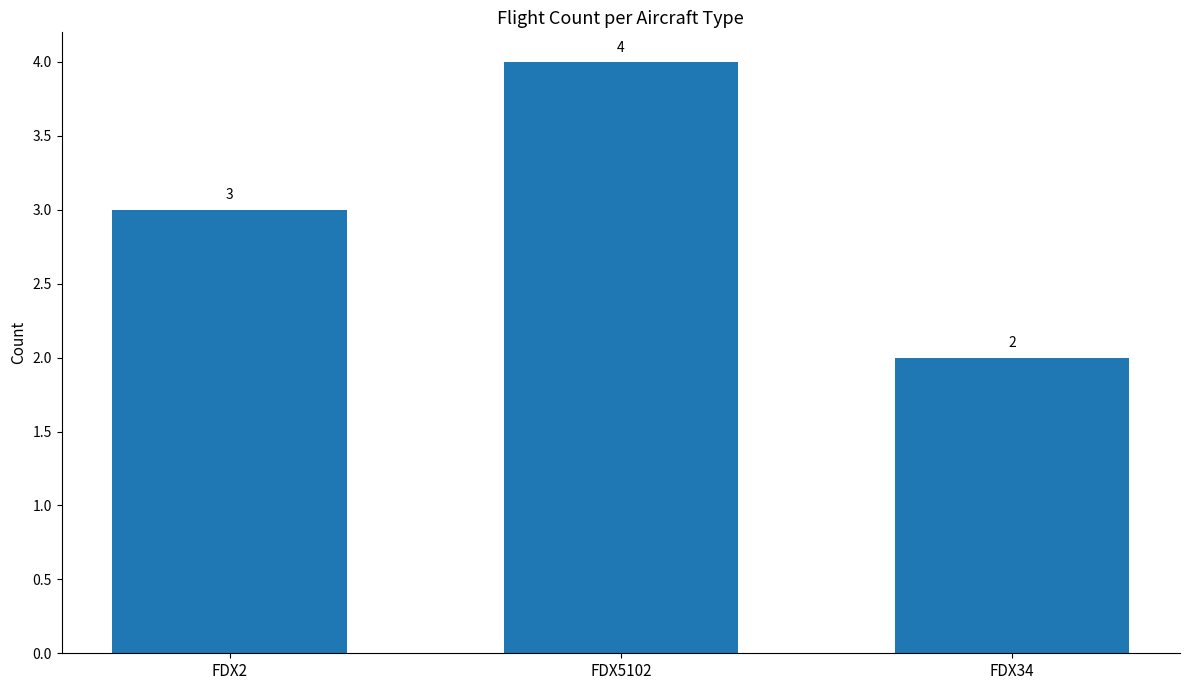

The chart shows a value of 3 at FDX2. True or false?

True